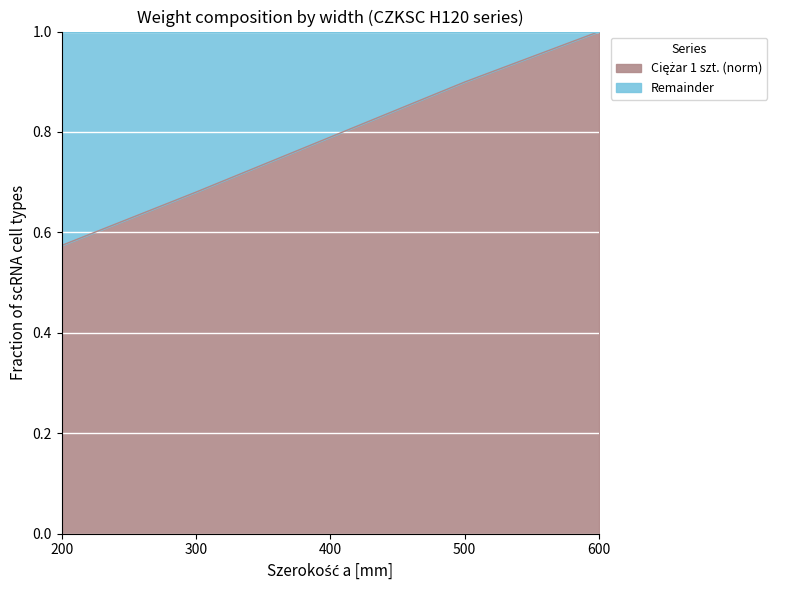

True or false: there are more than 2 points higher than both neighbors.

False